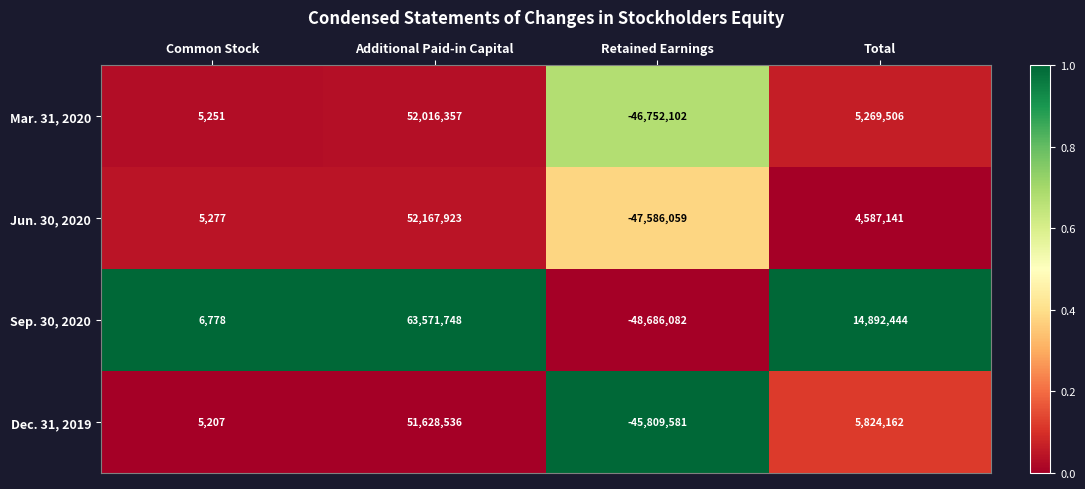

What is the sum of all Dec. 31, 2019 values?

11648324